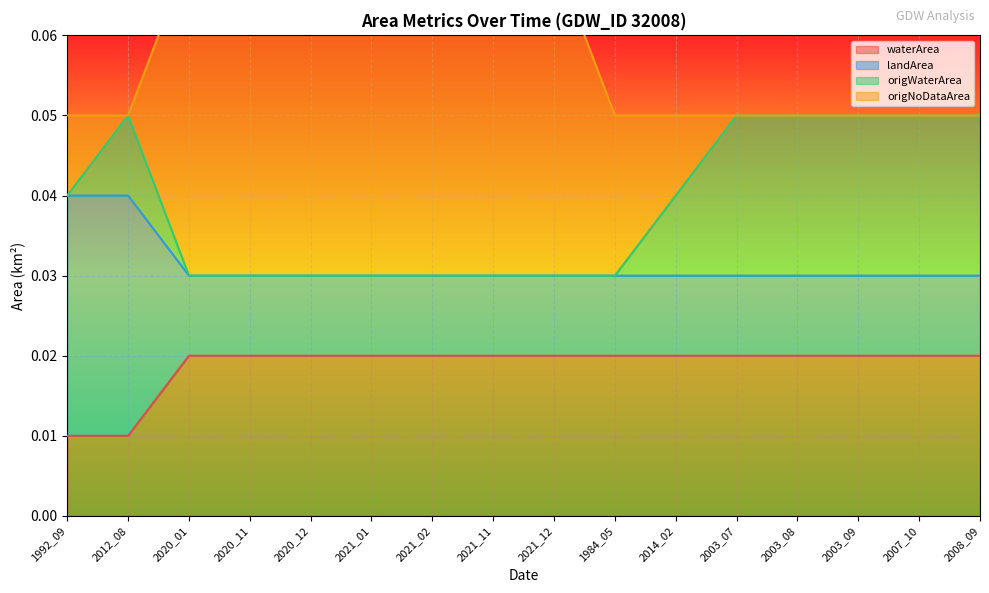

True or false: waterArea and landArea cross at least once.

False